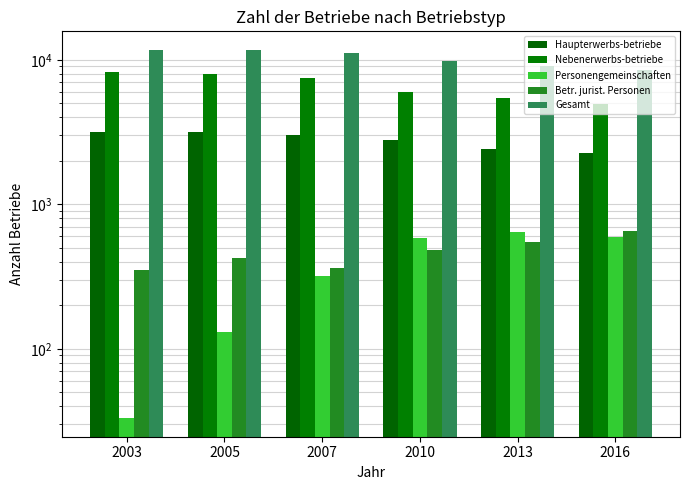

What is the sum of all Haupterwerbs-betriebe values?

16795